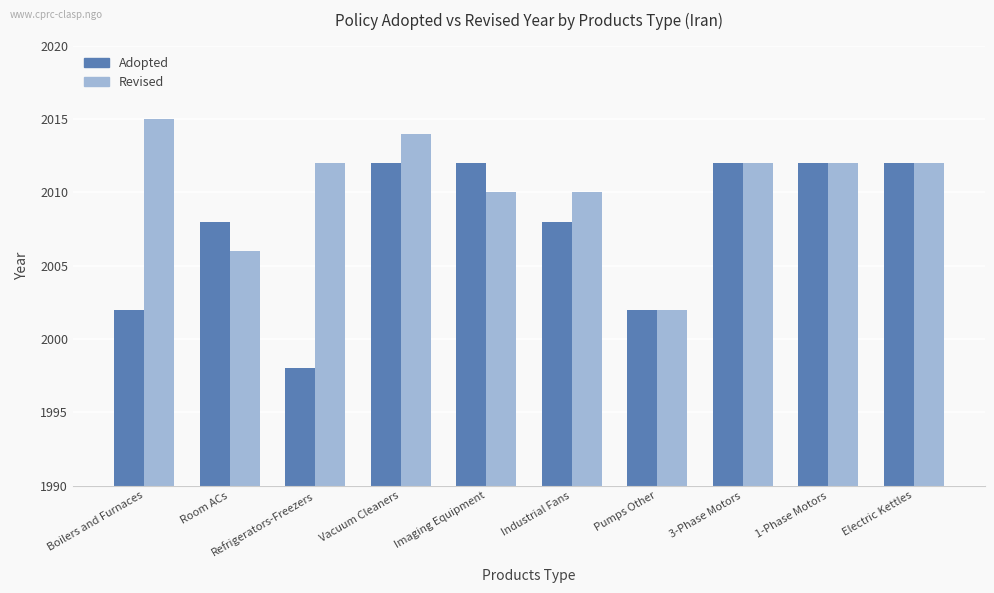

What is the label of the 4th bar from the right?

Pumps Other